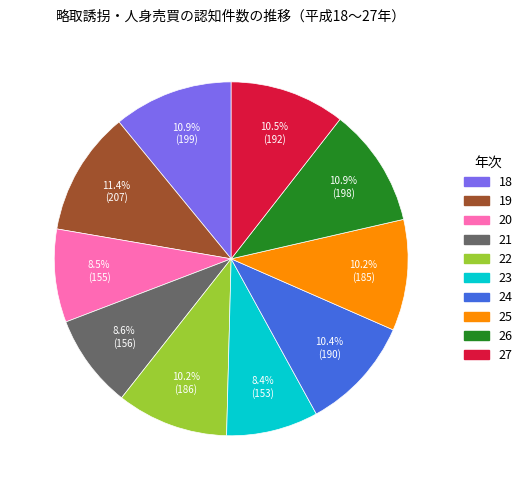

How many slices are in this pie chart?

10